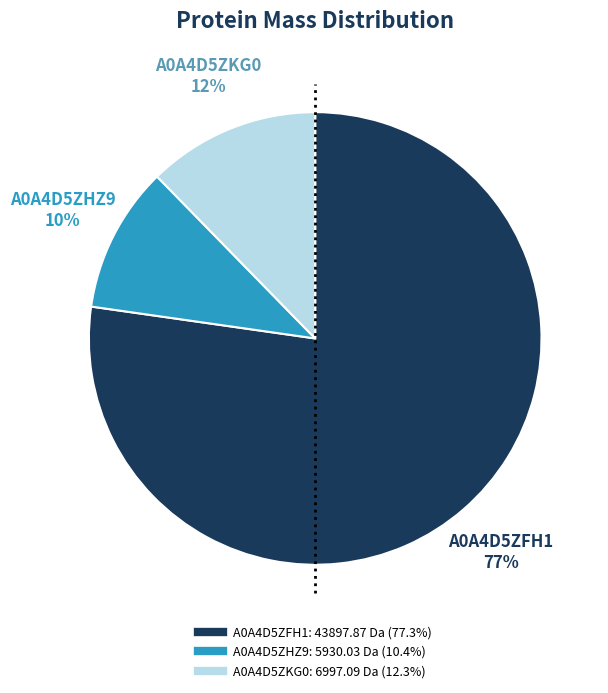

How many slices are in this pie chart?

3